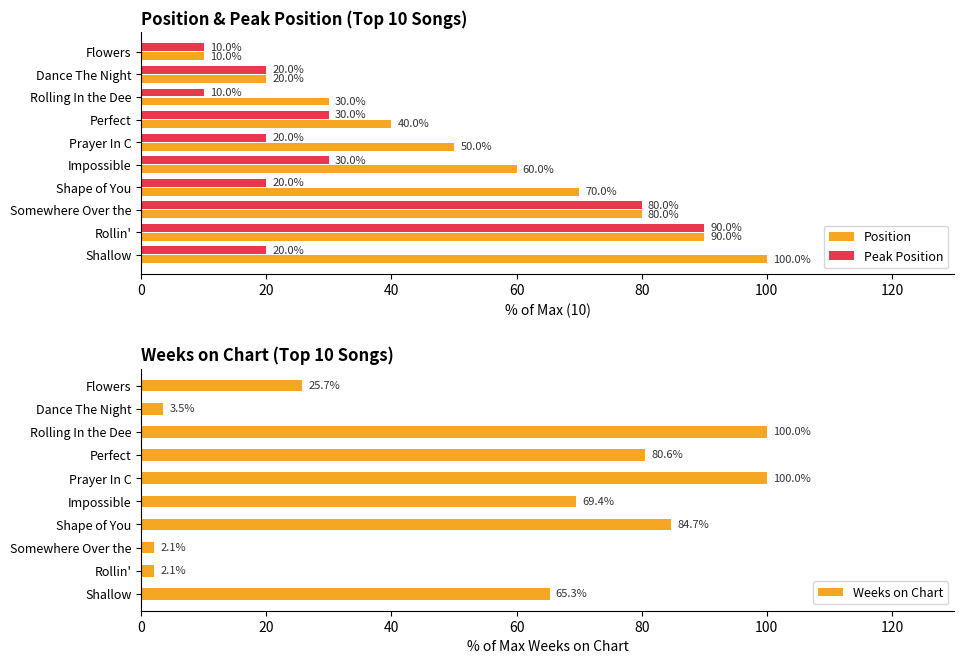

At which label does Position reach its minimum?

Flowers